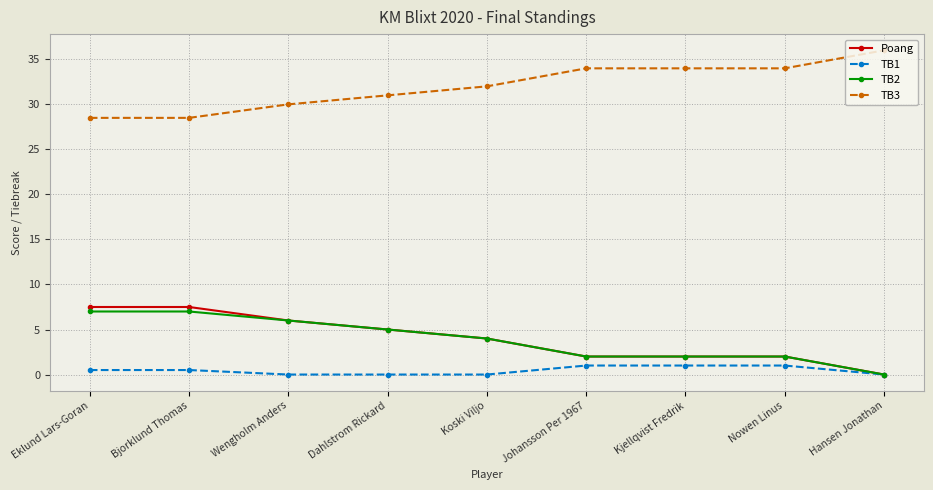

What is the spread (max minus min) of values at Wengholm Anders?

30.0